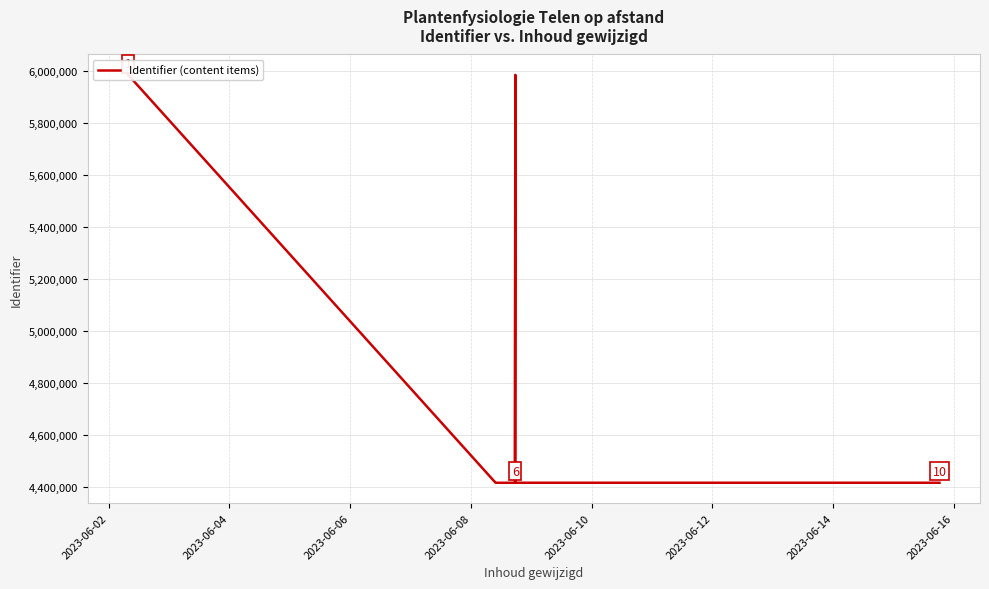

What is the average value?

4730832